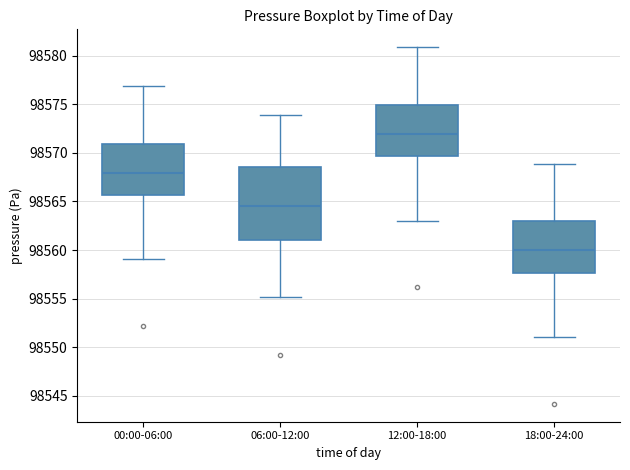

Reading left to right, read every box against the y-axis: the position of its median line, the range the box covers, and the ends of its whiskers. The values are not printed on the chart, so give them approximately, as read against the axis.

00:00-06:00: median 98568.0, box 98565.5 to 98571.0, whiskers 98559.0 to 98577.0
06:00-12:00: median 98564.5, box 98561.0 to 98568.5, whiskers 98555.0 to 98574.0
12:00-18:00: median 98572.0, box 98569.5 to 98575.0, whiskers 98563.0 to 98581.0
18:00-24:00: median 98560.0, box 98557.5 to 98563.0, whiskers 98551.0 to 98569.0